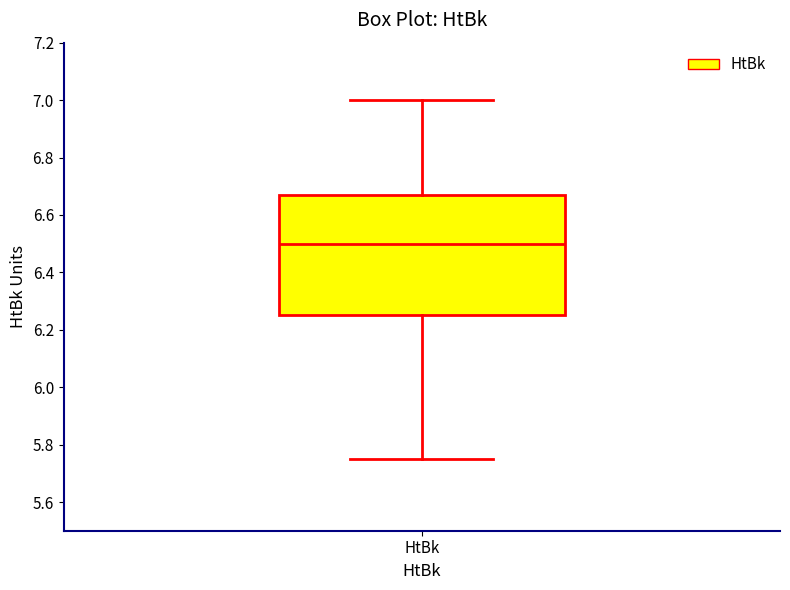

Where does the lower whisker of the box for HtBk end on the y-axis? The values are not printed on the chart, so give them approximately, as read against the axis.

5.76